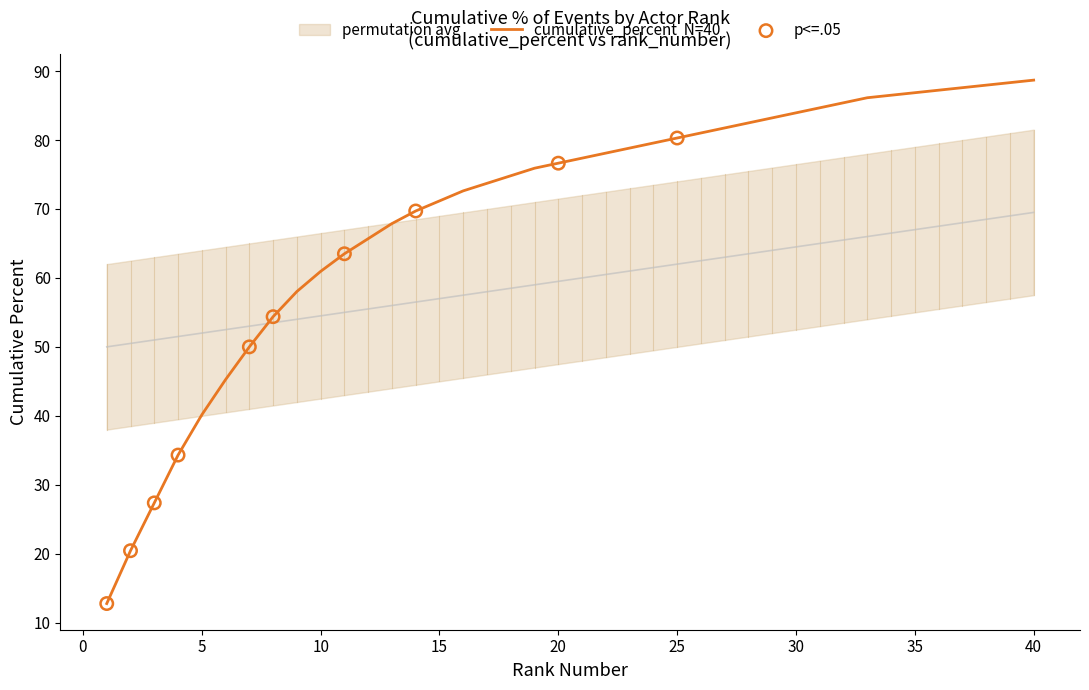

Which has a higher value, 24 or 10?

24